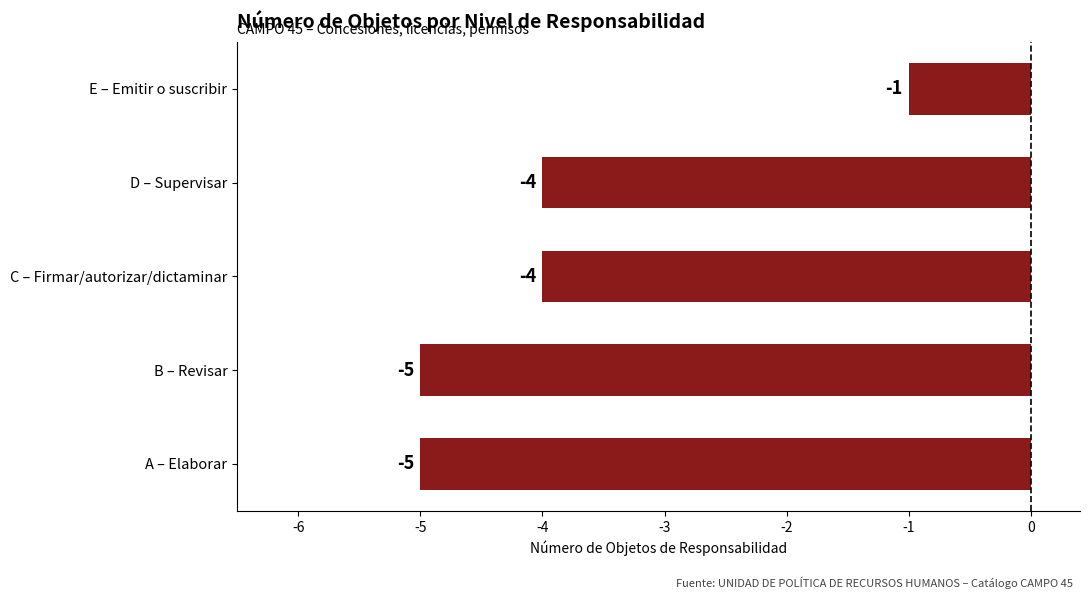

True or false: the data shows -1 at E – Emitir o suscribir.

True